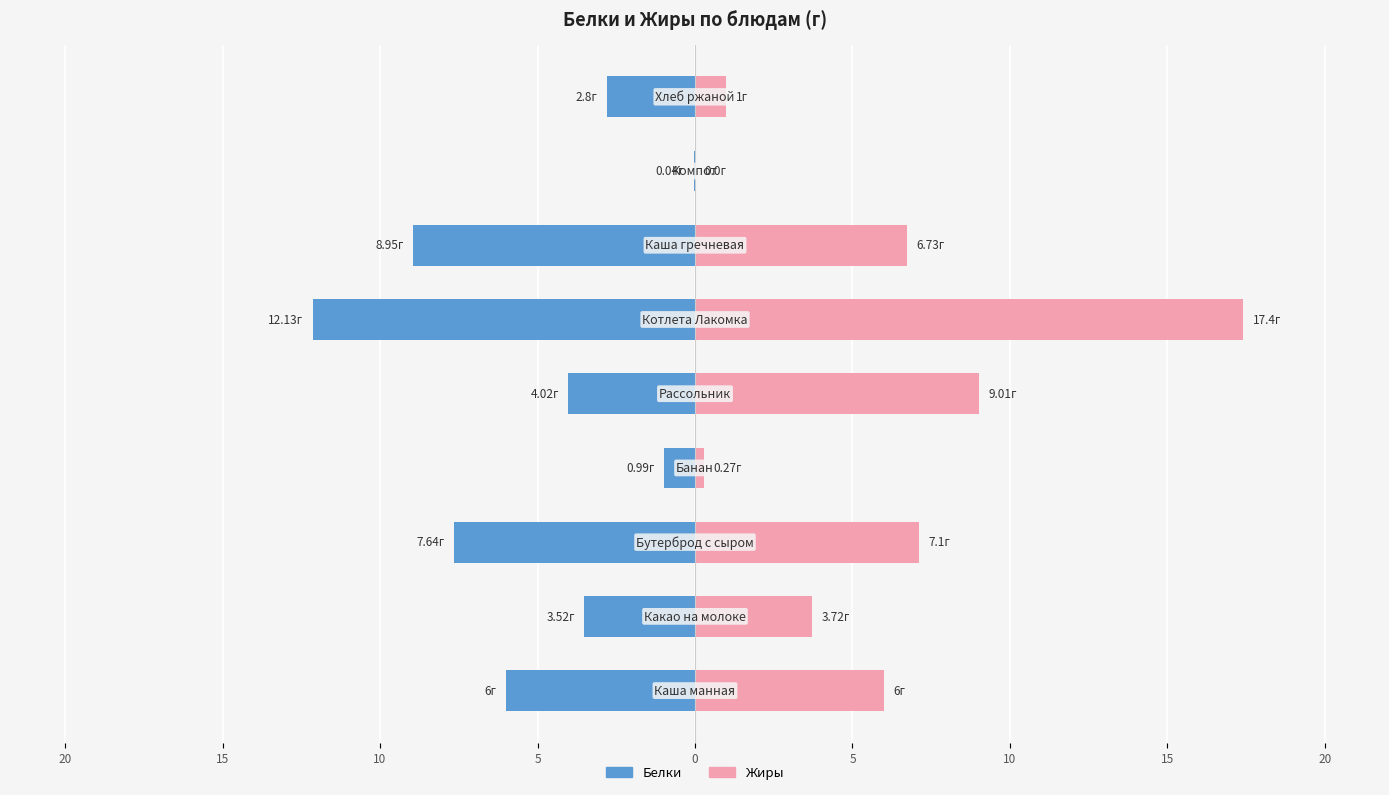

Which has a higher value, 0 or 10?

10